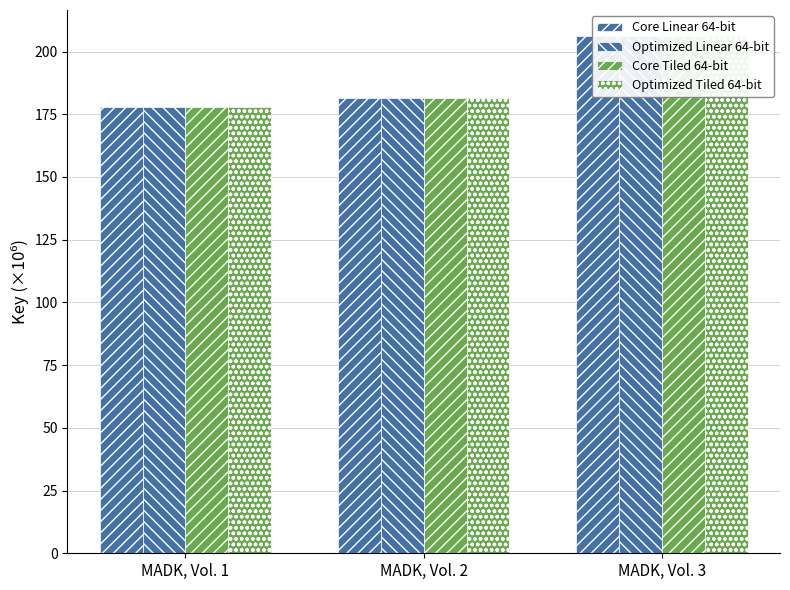

What is the sum of the Core Tiled 64-bit values at MADK, Vol. 2 and MADK, Vol. 1?

359.2